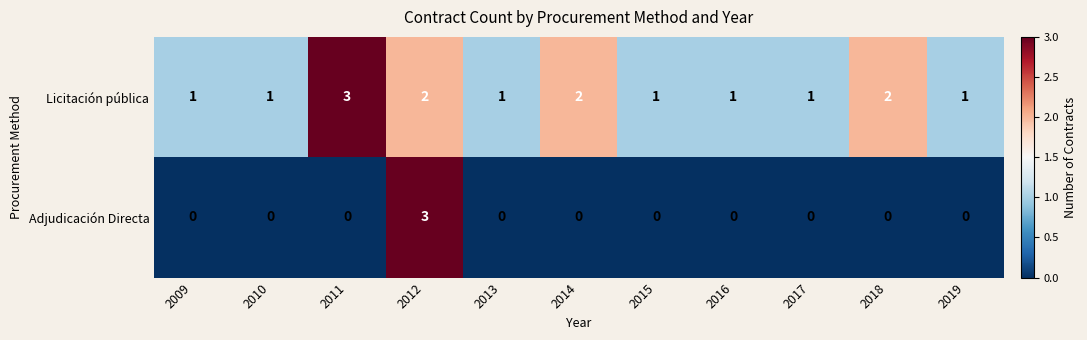

What is the difference between the maximum and minimum values in the Adjudicación Directa series?

3